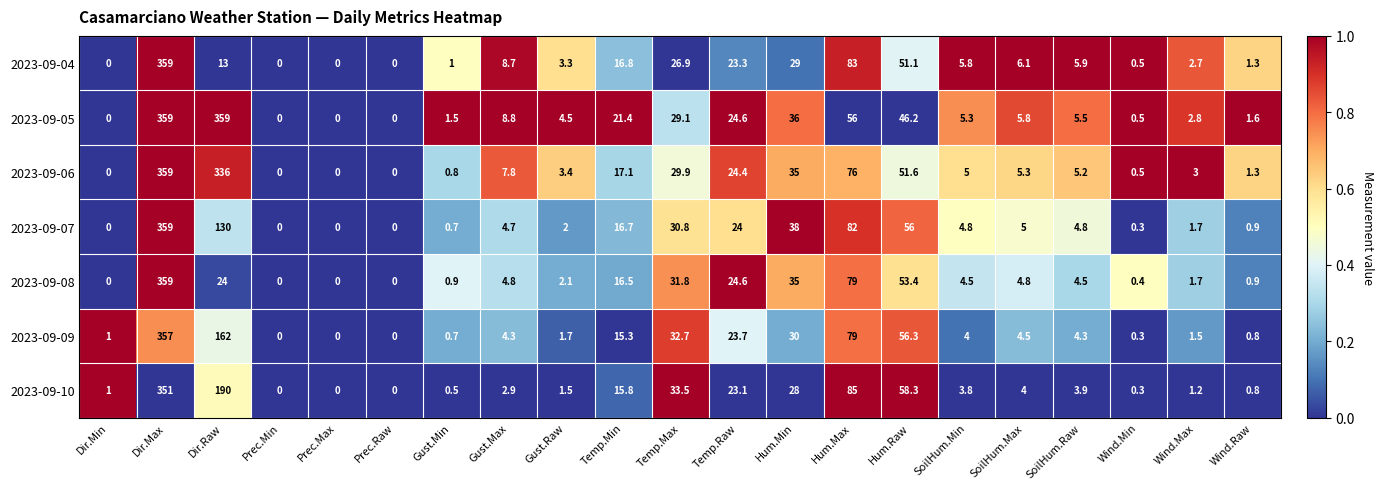

The value of 2023-09-08 at SoilHum.Min is 6.9. True or false?

False